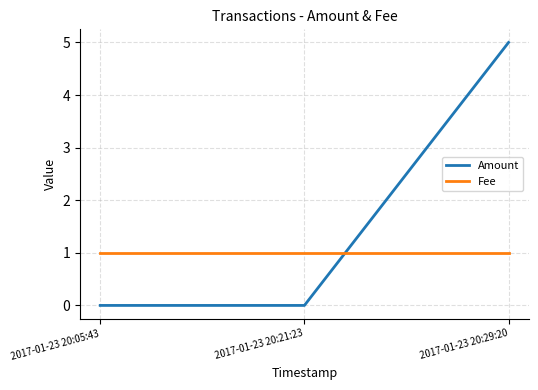

Rank the series by their average value, from highest to lowest.

Amount, Fee